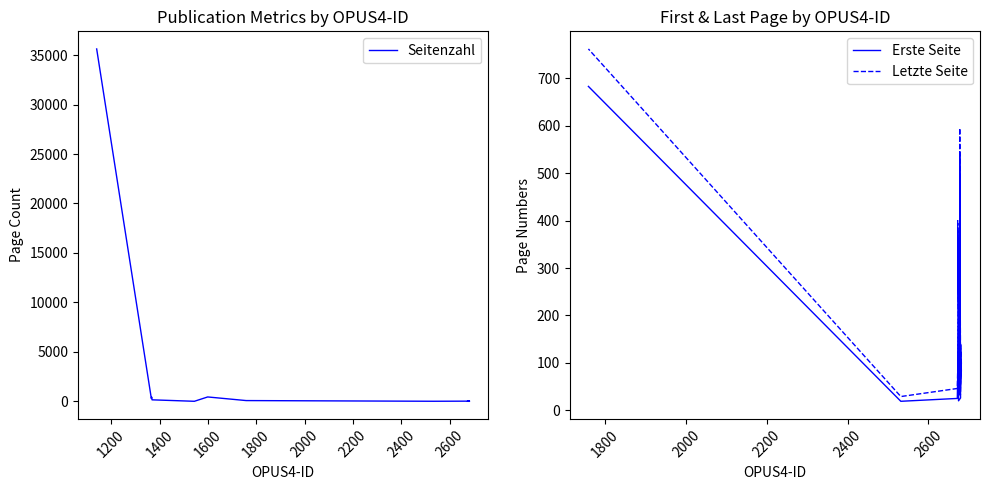

At how many categories does at least one series exceed 17849?

1